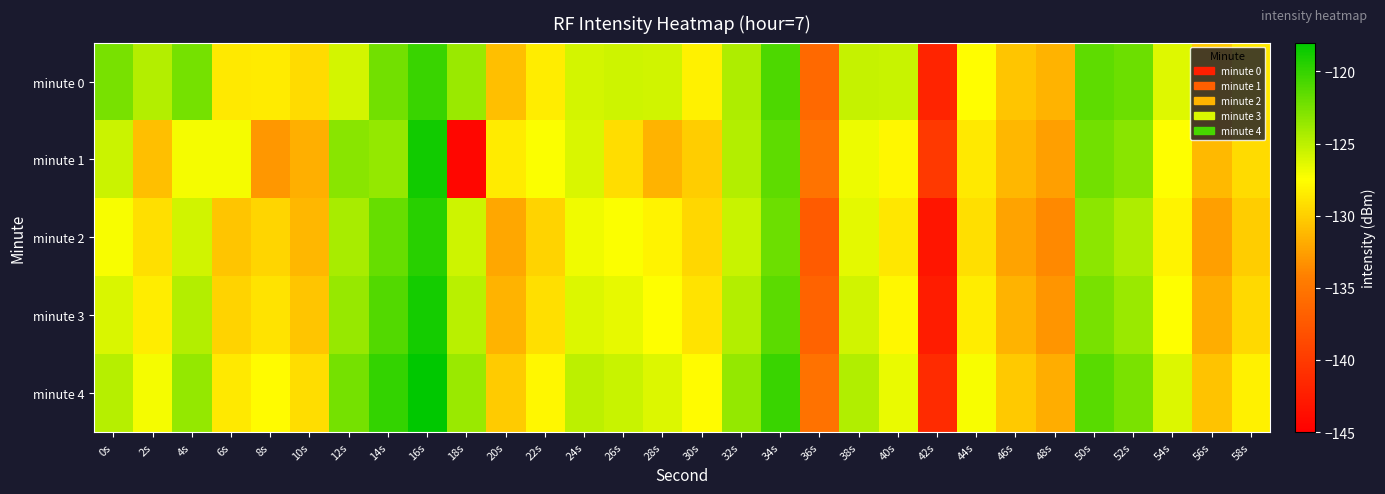

Between 12s and 18s, which series saw the biggest shift?

minute 1